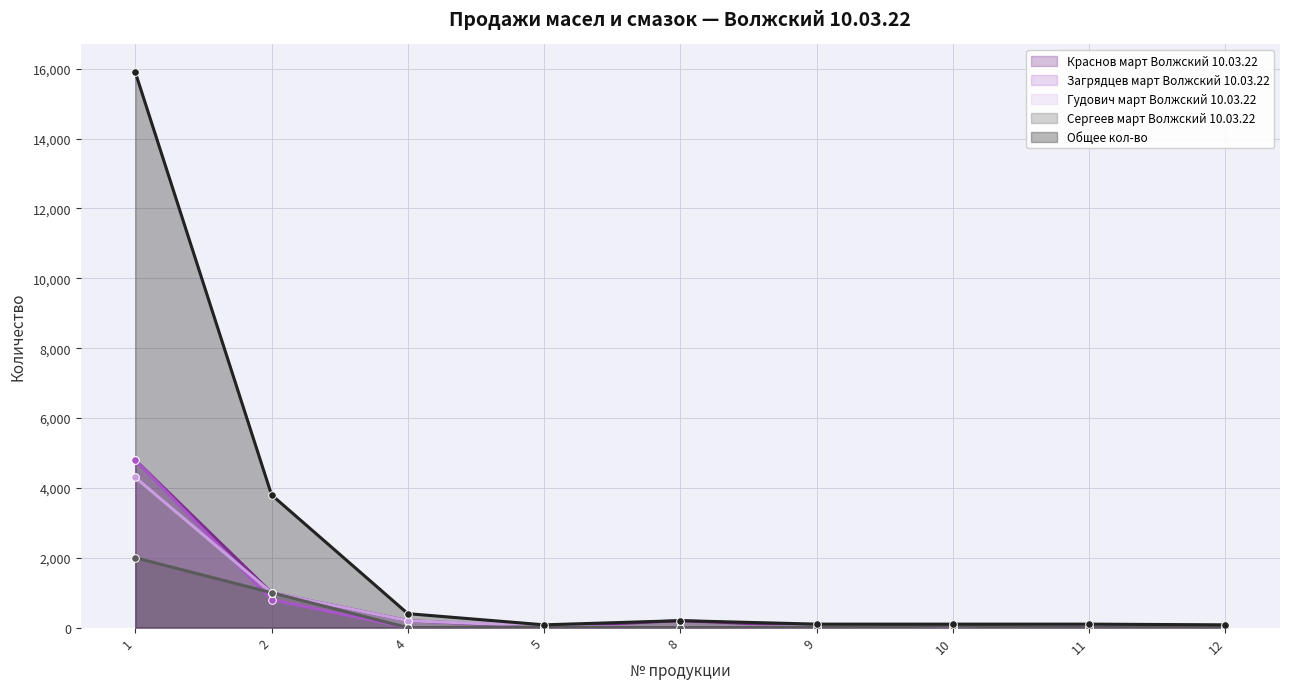

Does the chart have visible grid lines?

Yes